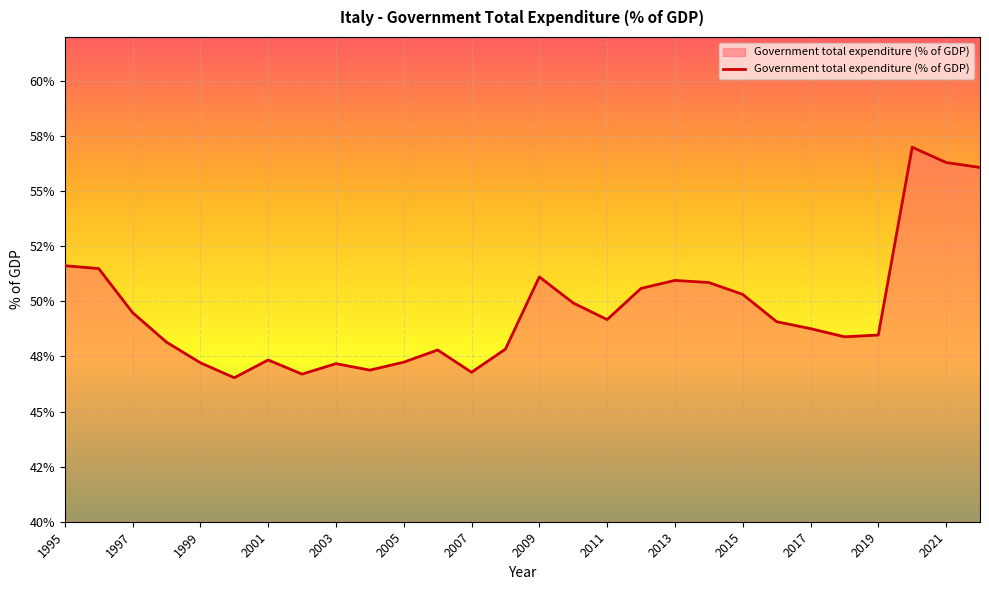

What is the sum of all values?

1389.3